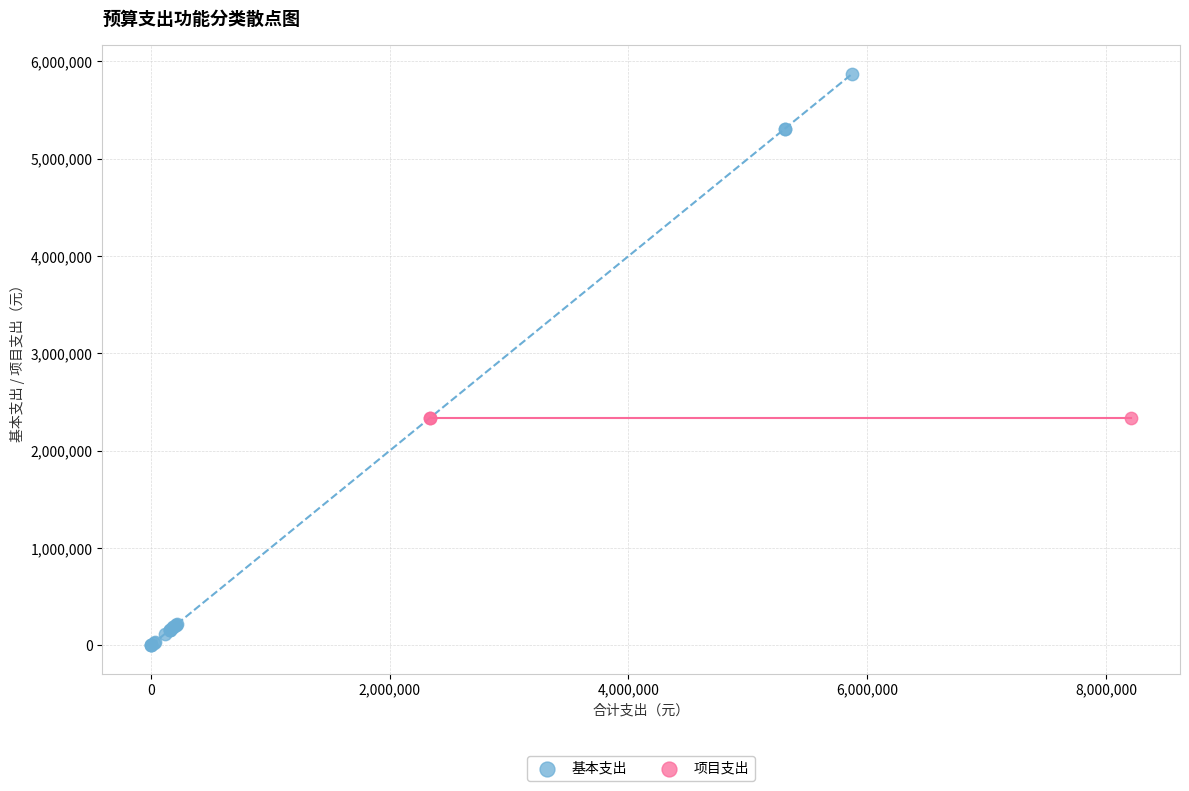

Which series reaches the maximum Y coordinate?

基本支出